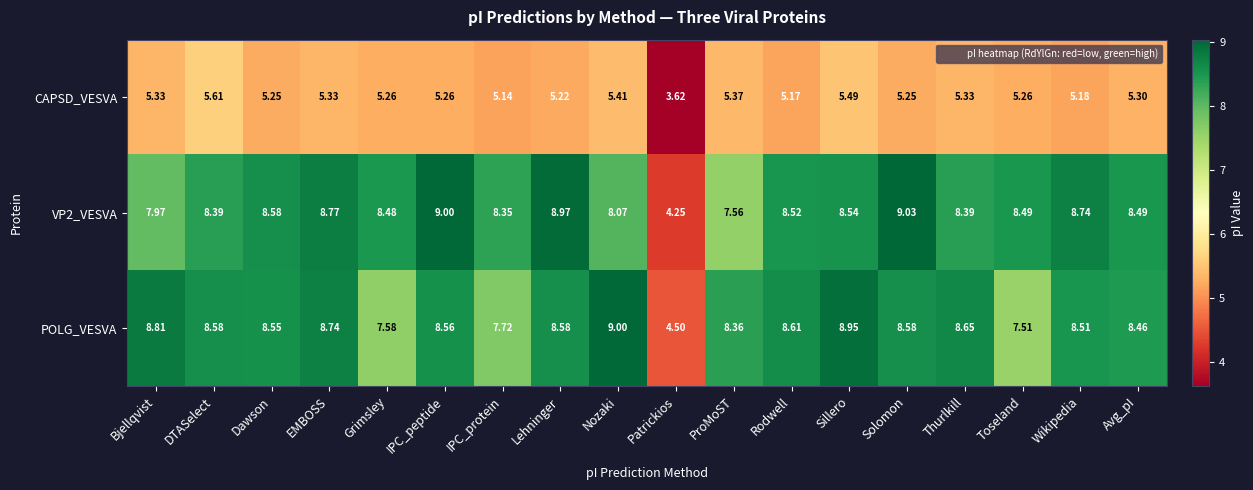

Rank the series at Lehninger from lowest to highest value.

CAPSD_VESVA, POLG_VESVA, VP2_VESVA